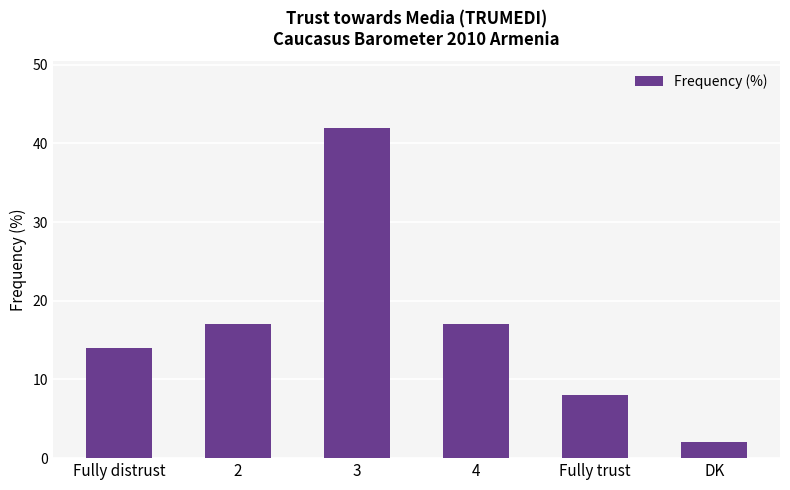

What is the average value?

17